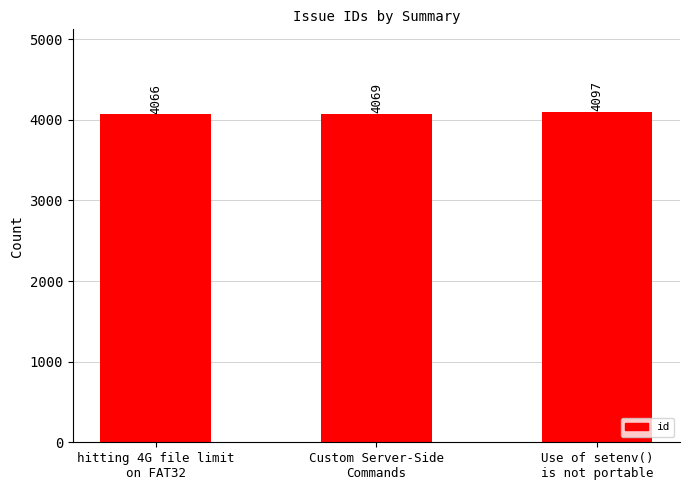

What is the difference between the second highest and minimum values?

3